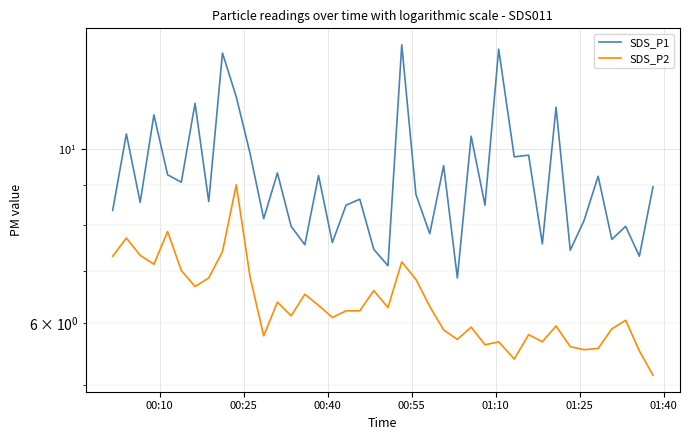

What is the maximum value for SDS_P2?

9.0